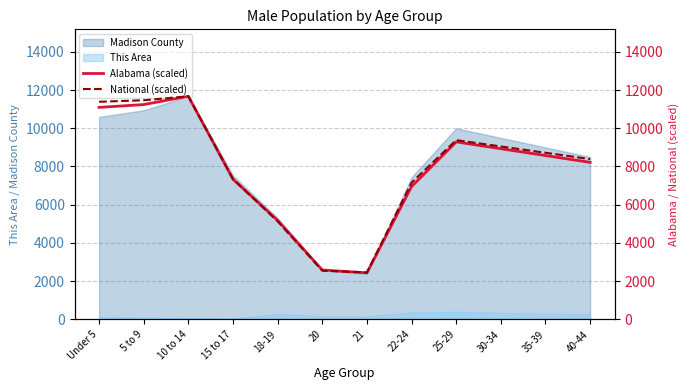

How many values in the National (scaled) series exceed 8717?

6